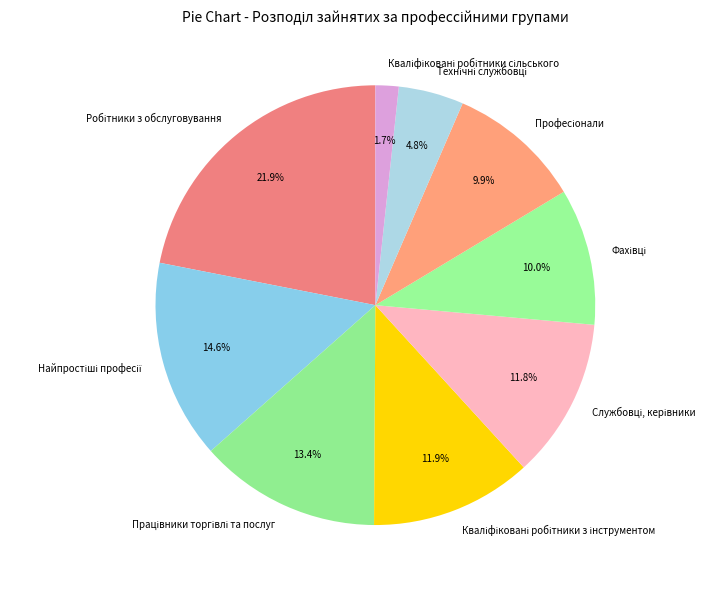

Does any single category account for the majority?

No